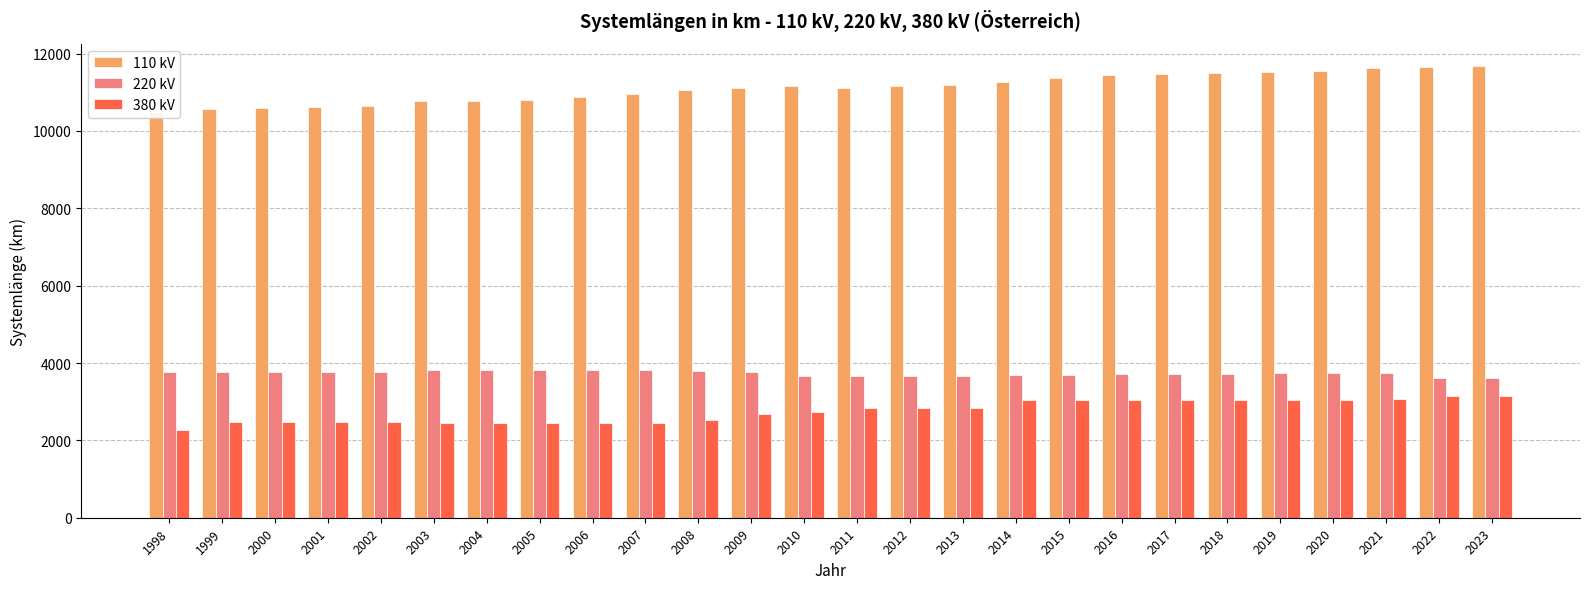

Which series changed the most between 2020 and 2023?

220 kV